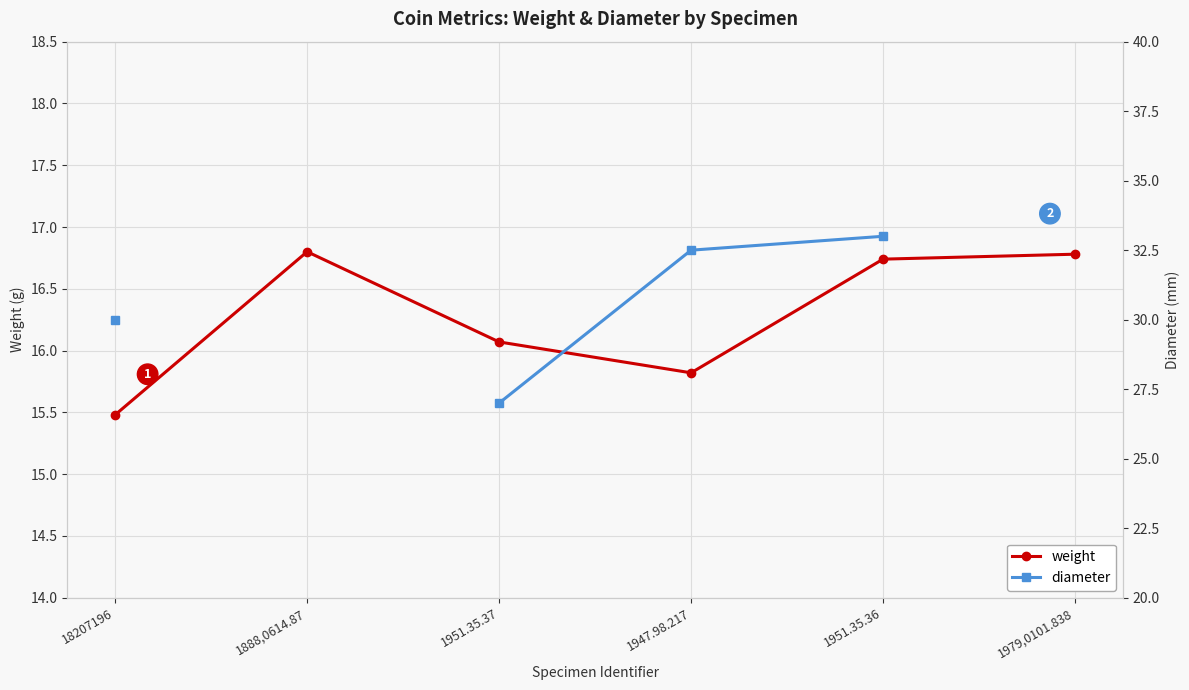

What is the value of the weight point at the 5th from the left?

16.7